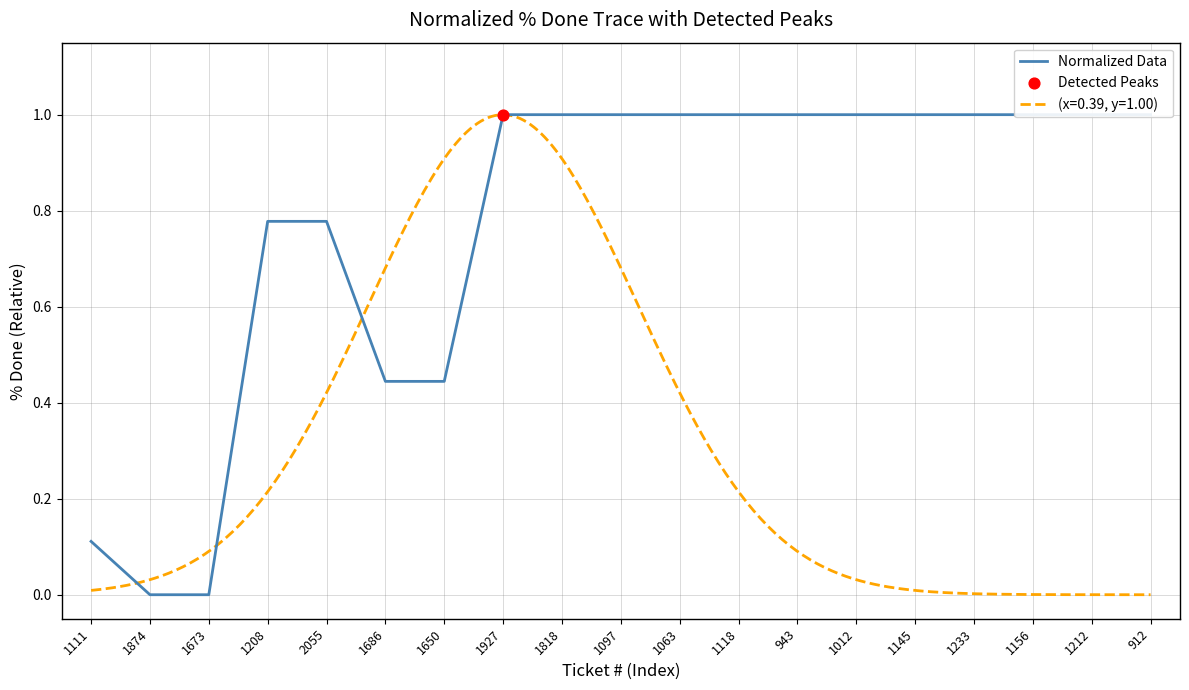

What is the ratio of the value at 1650 to the value at 1212?

0.4